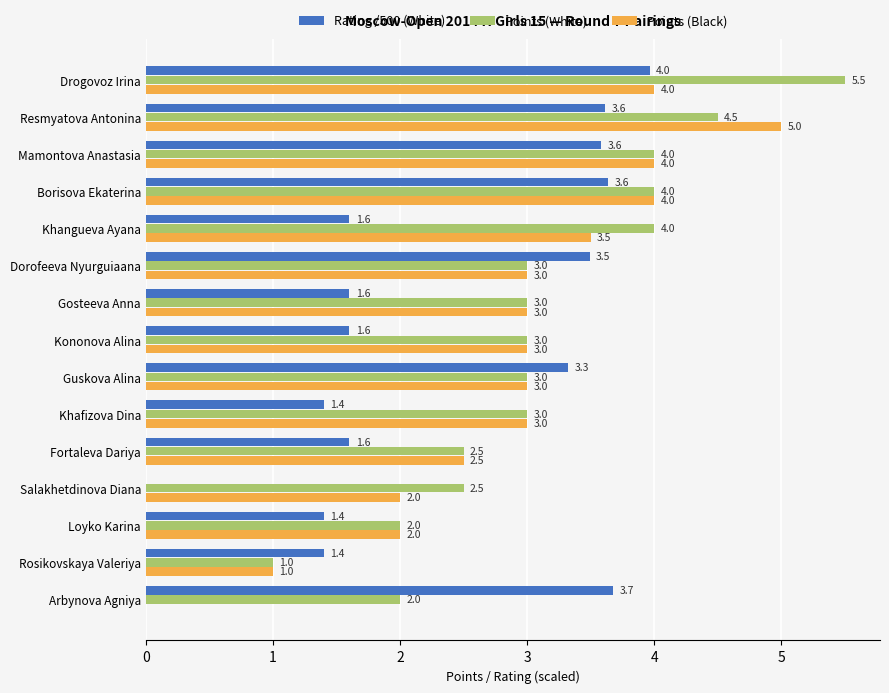

True or false: Rating /500 (White) has a value of 0.8 at Loyko Karina.

False